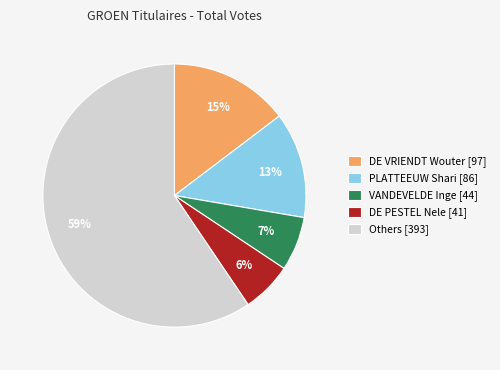

Do DE PESTEL Nele [41] and VANDEVELDE Inge [44] together represent more than half of the pie?

No